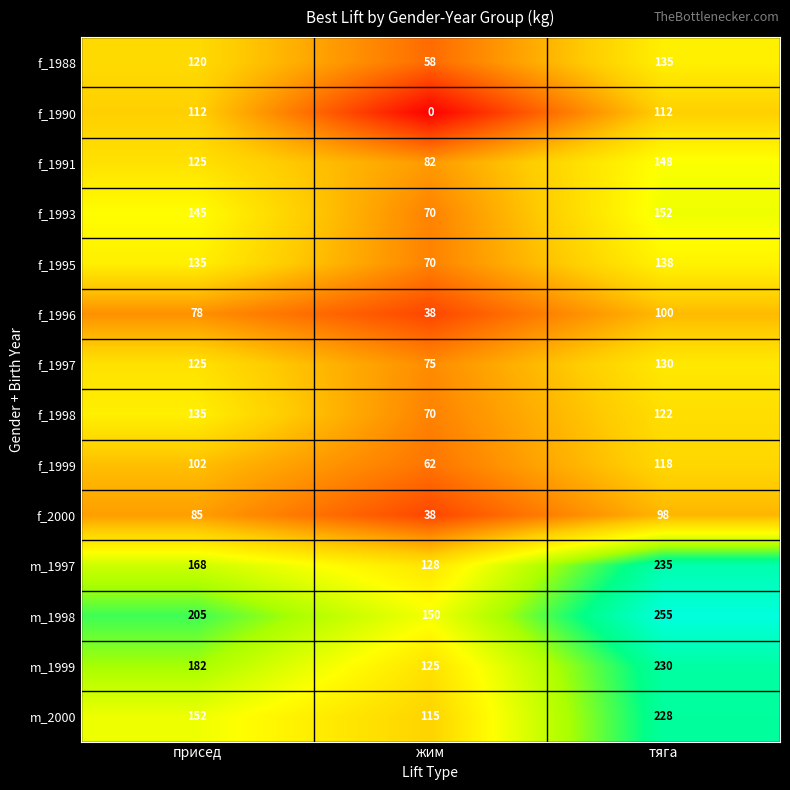

What is the average value of the m_2000 series?

165